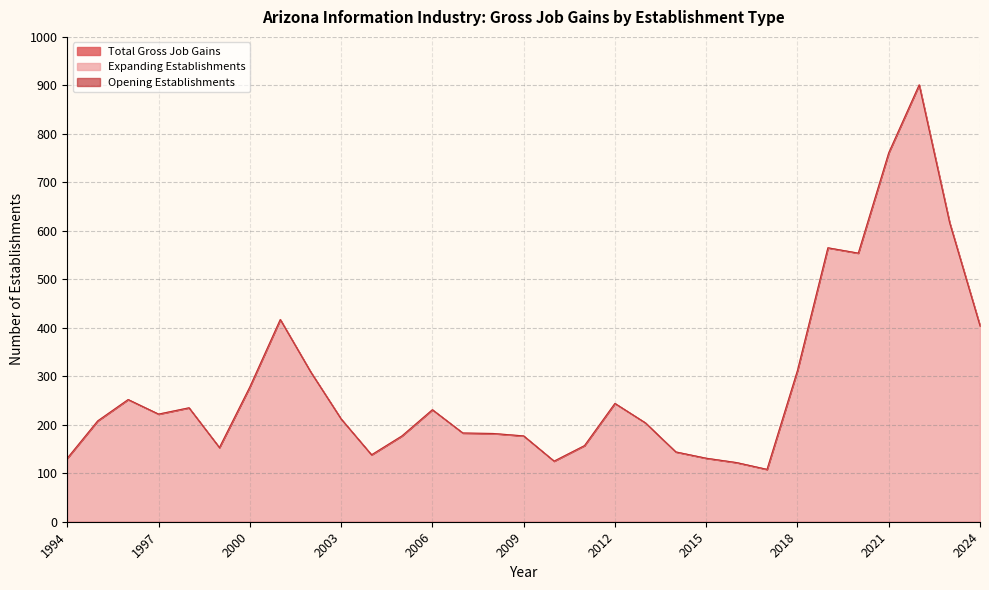

How many interior local peaks does the Opening Establishments series have?

7